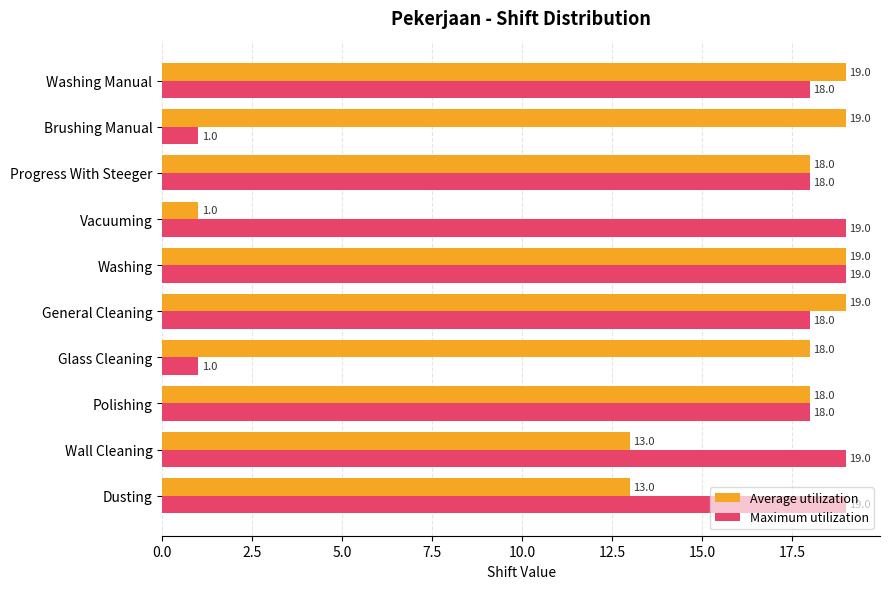

At how many categories does at least one series exceed 2?

10